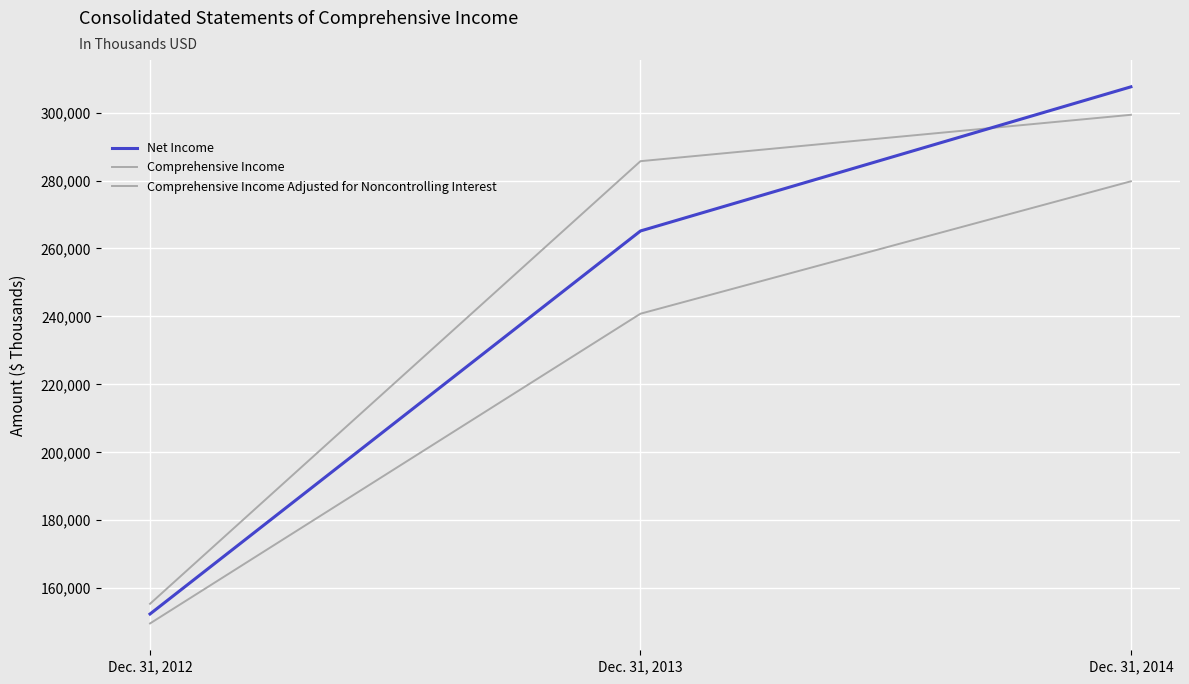

Rank the series by their maximum value, from highest to lowest.

Net Income, Comprehensive Income, Comprehensive Income Adjusted for Noncontrolling Interest